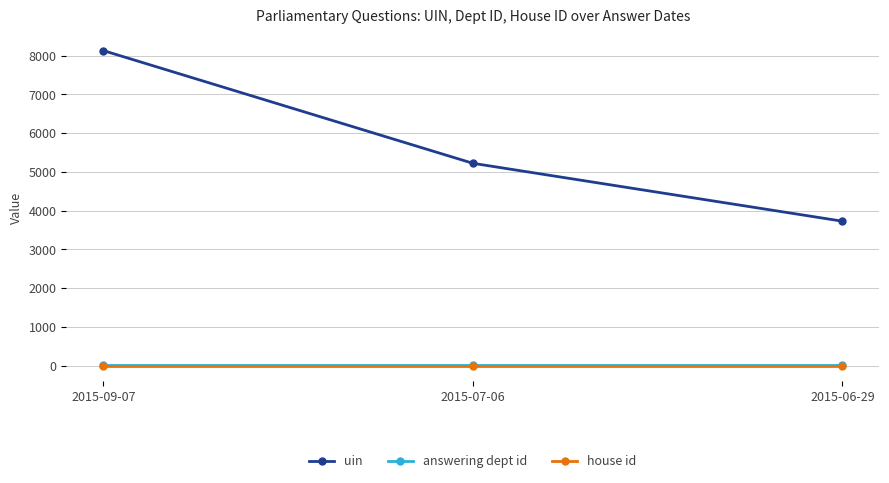

At which label does uin reach its peak?

2015-09-07